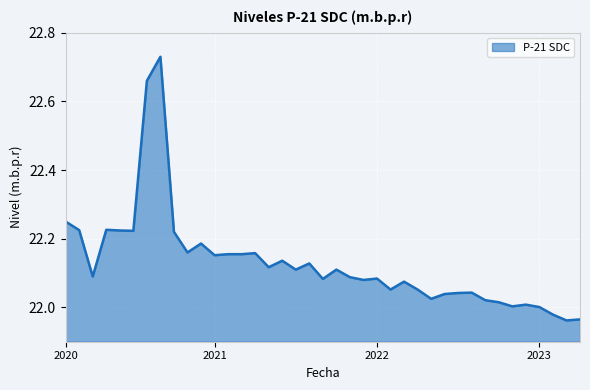

What is the sum of all values?

863.0